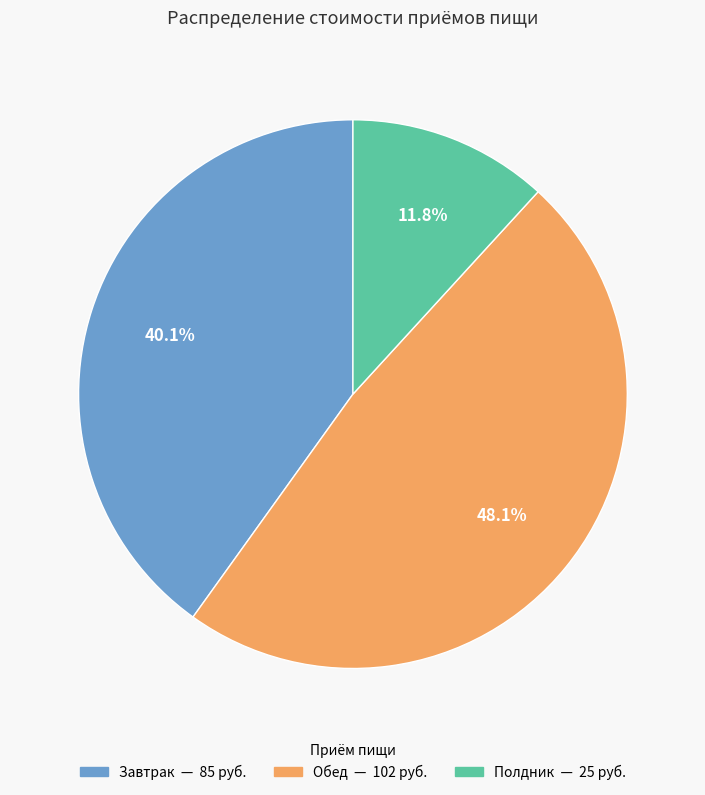

To the nearest percent, what is the combined percentage of Полдник and Обед?

60%